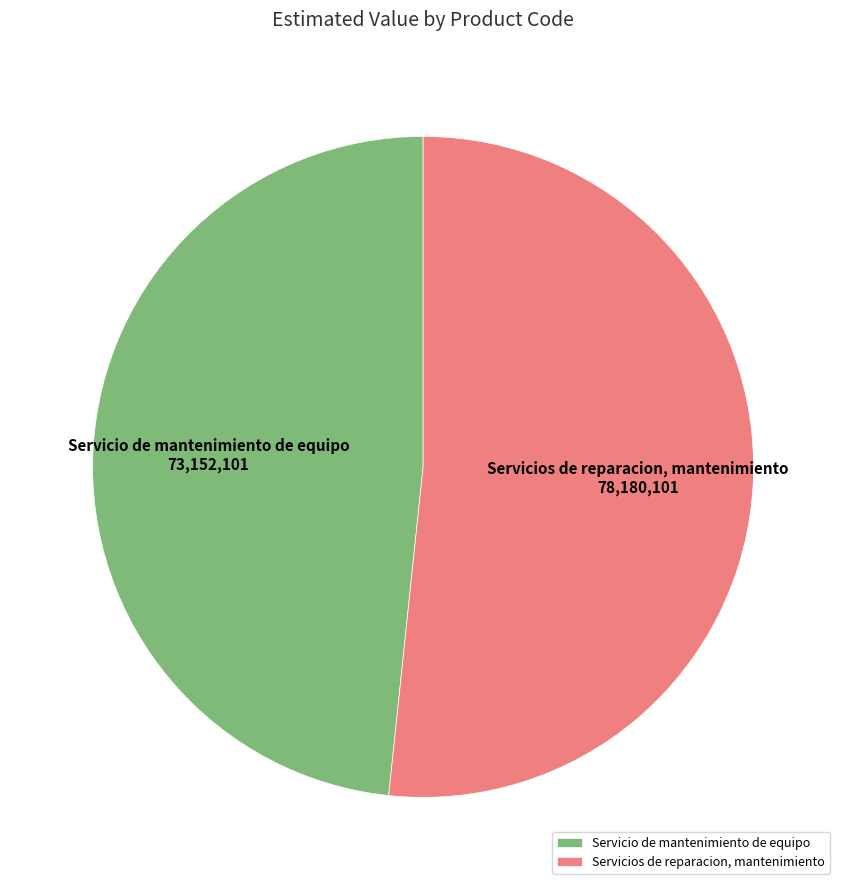

Rank the categories by value from highest to lowest.

Servicios de reparacion, mantenimiento, Servicio de mantenimiento de equipo